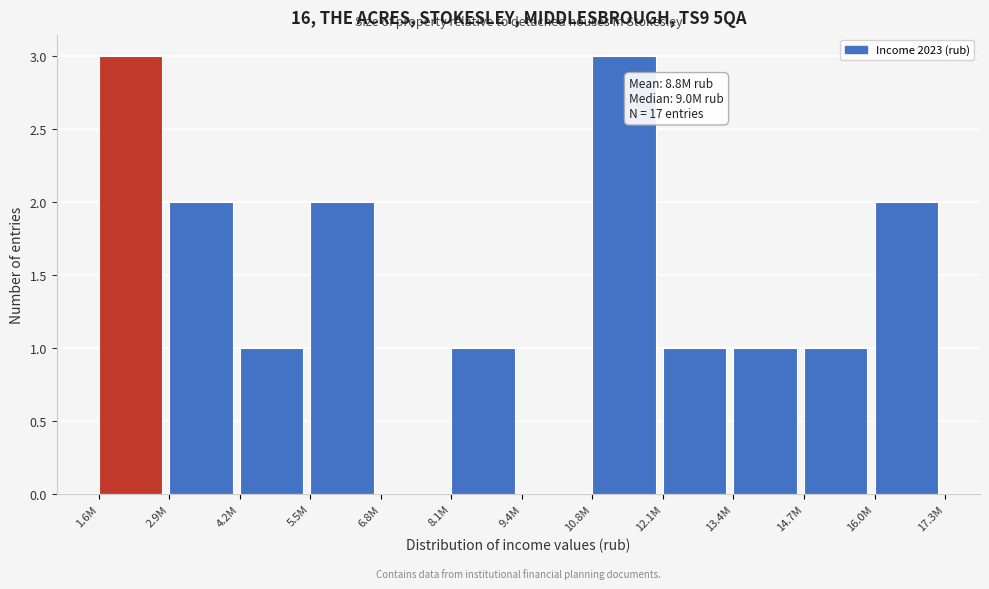

Reading right to left, transcribe all the data shown in this chart.

16.0M=2	14.7M=1	13.4M=1	12.1M=1	10.8M=3	9.4M=0	8.1M=1	6.8M=0	5.5M=2	4.2M=1	2.9M=2	1.6M=3